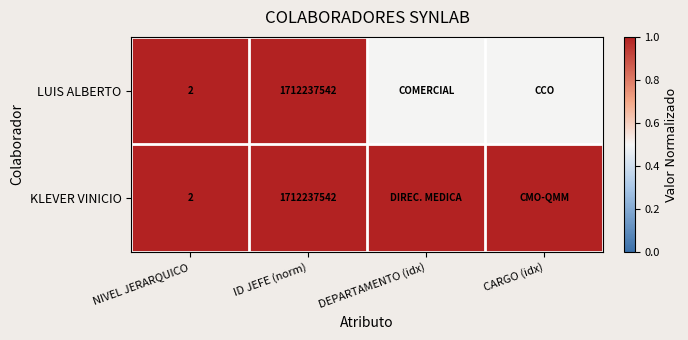

What is the sum of the KLEVER VINICIO values at NIVEL JERARQUICO and ID JEFE (norm)?

1712237544.0